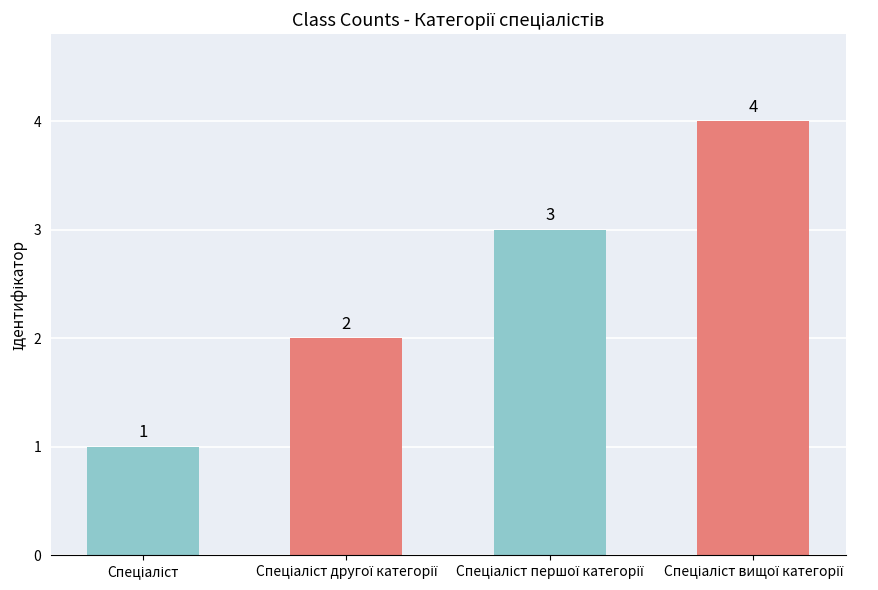

What is the value of the 2nd bar from the left?

2